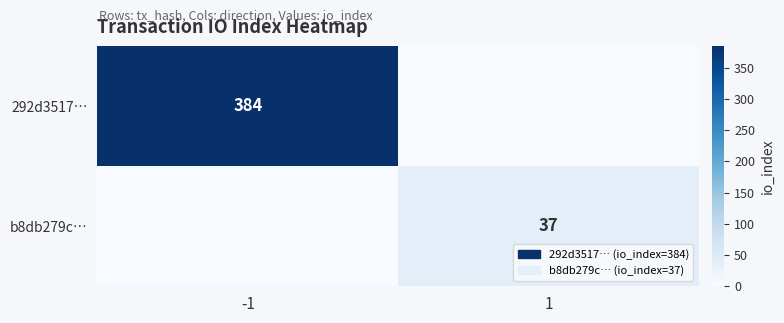

Which category has the highest value across all series?

-1